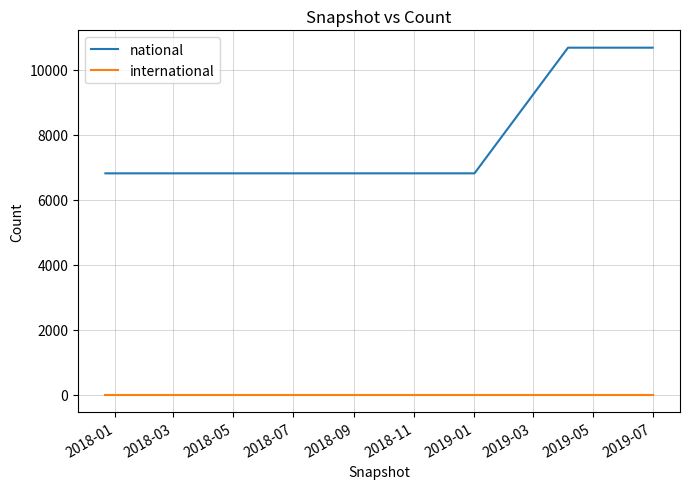

Which series has the largest range (max minus min)?

national